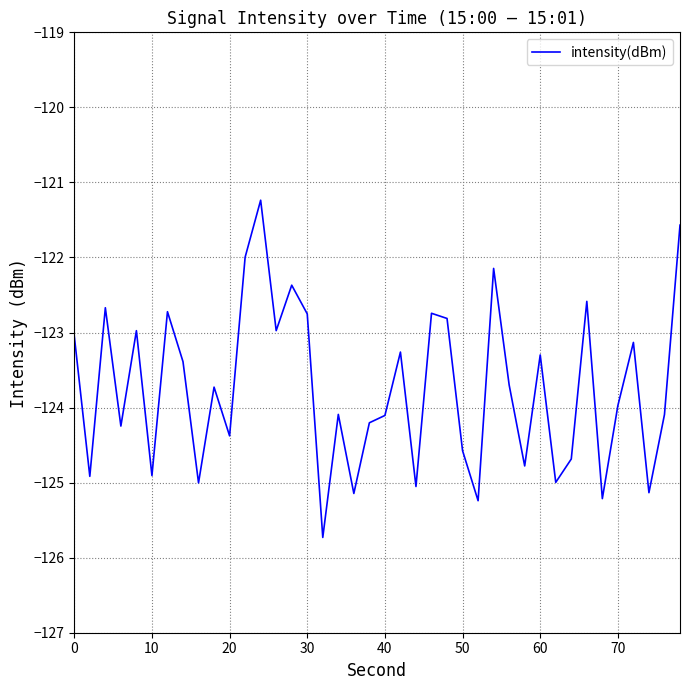

What is the difference between the maximum and minimum values?

4.5